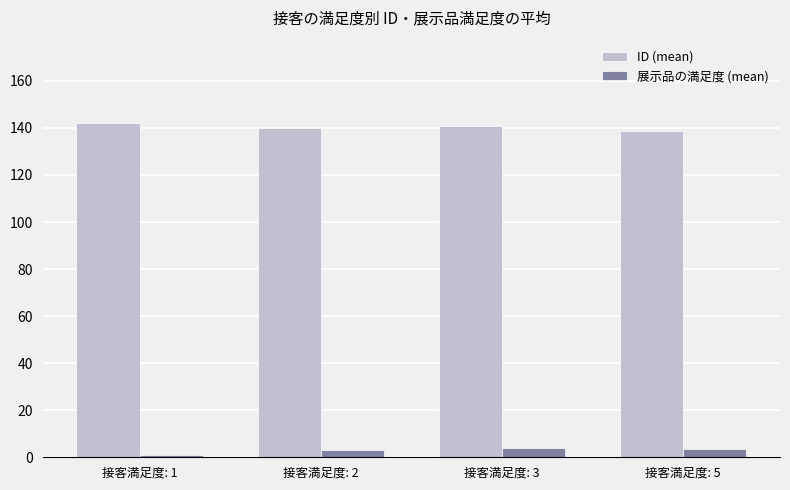

What is the spread (max minus min) of values at 接客満足度: 3?

137.0